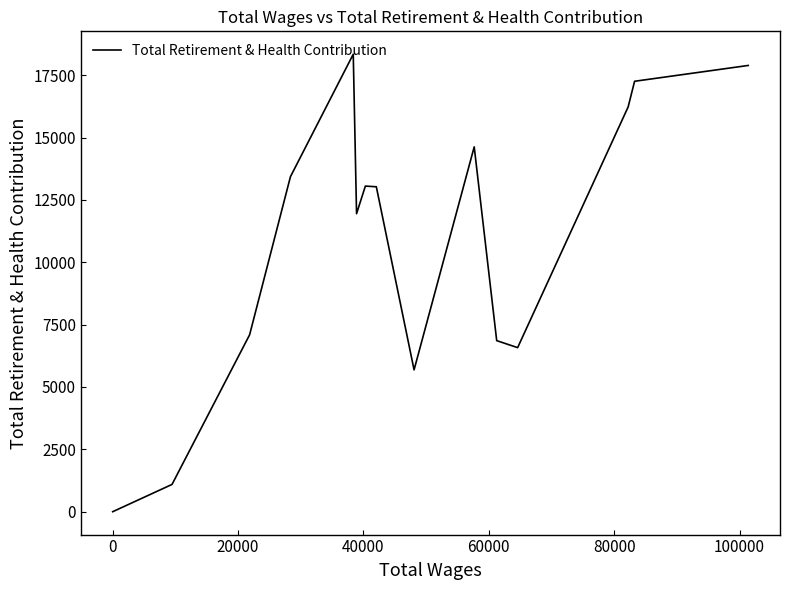

What is the difference between the maximum and minimum values?

18340